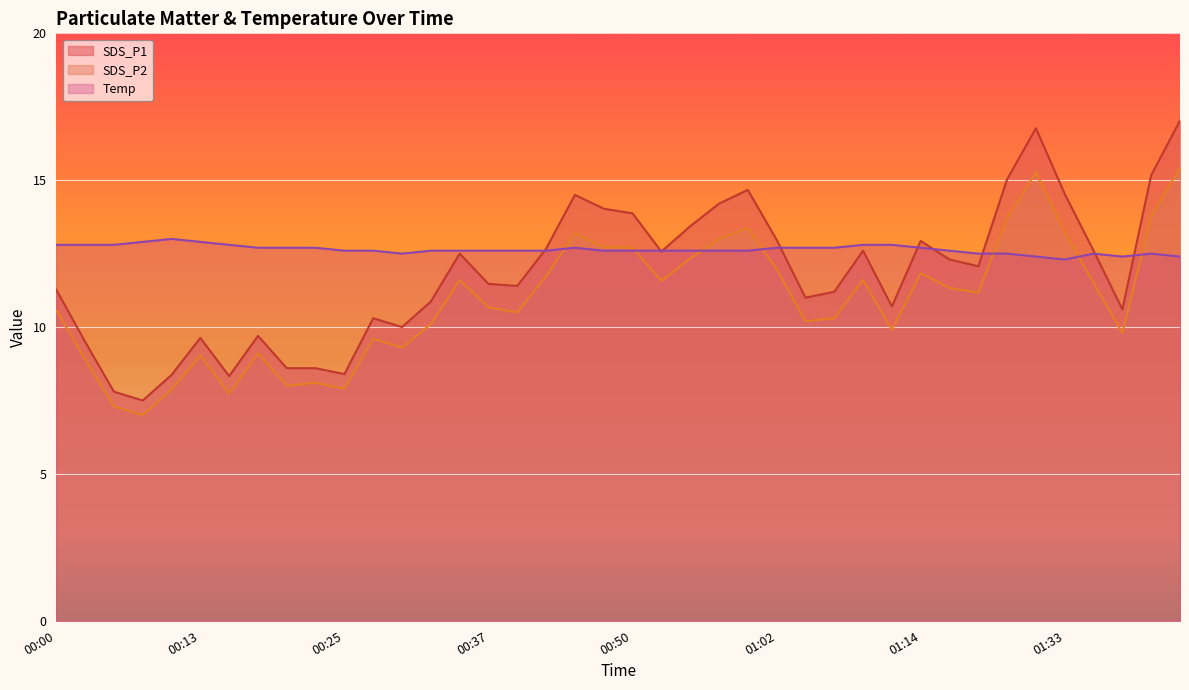

How many lines are shown in the chart?

3